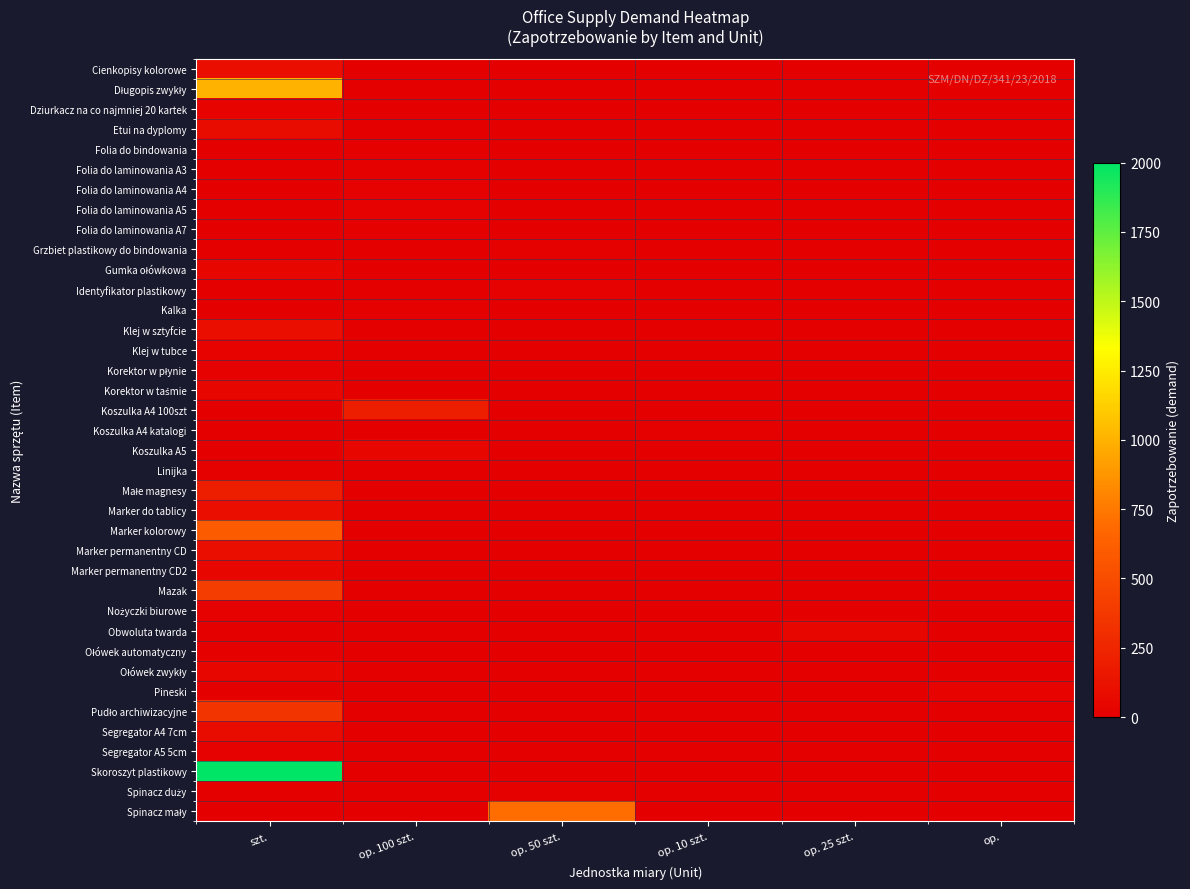

What is the total value across all series at op. 100 szt.?

320